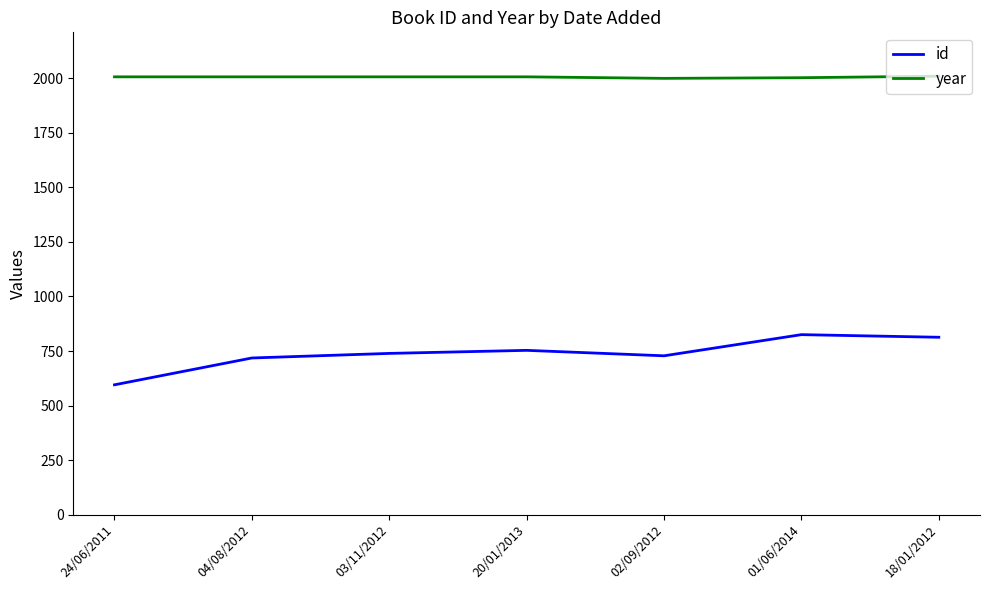

What are all the series names shown in the legend?

id, year